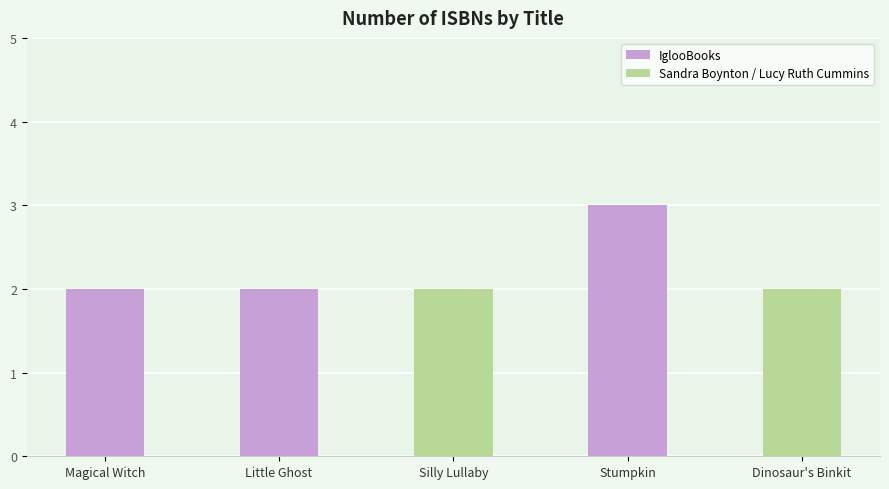

What is the approximate value at Stumpkin?

3